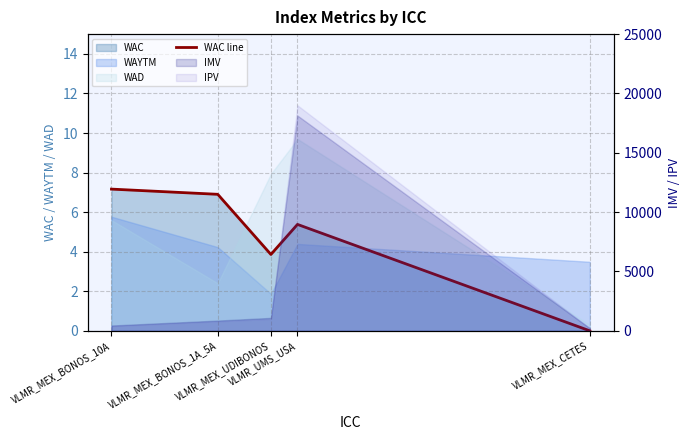

How many data points are less than 5?

2